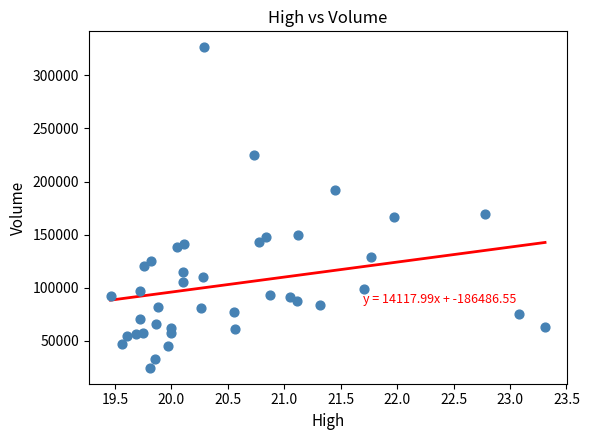

What Y value in the scatter plot is closest to 175500?

169800